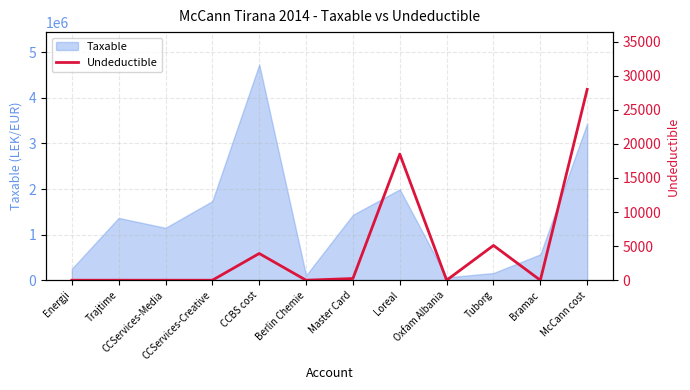

True or false: Taxable has a value of 494005.3 at Loreal.

False